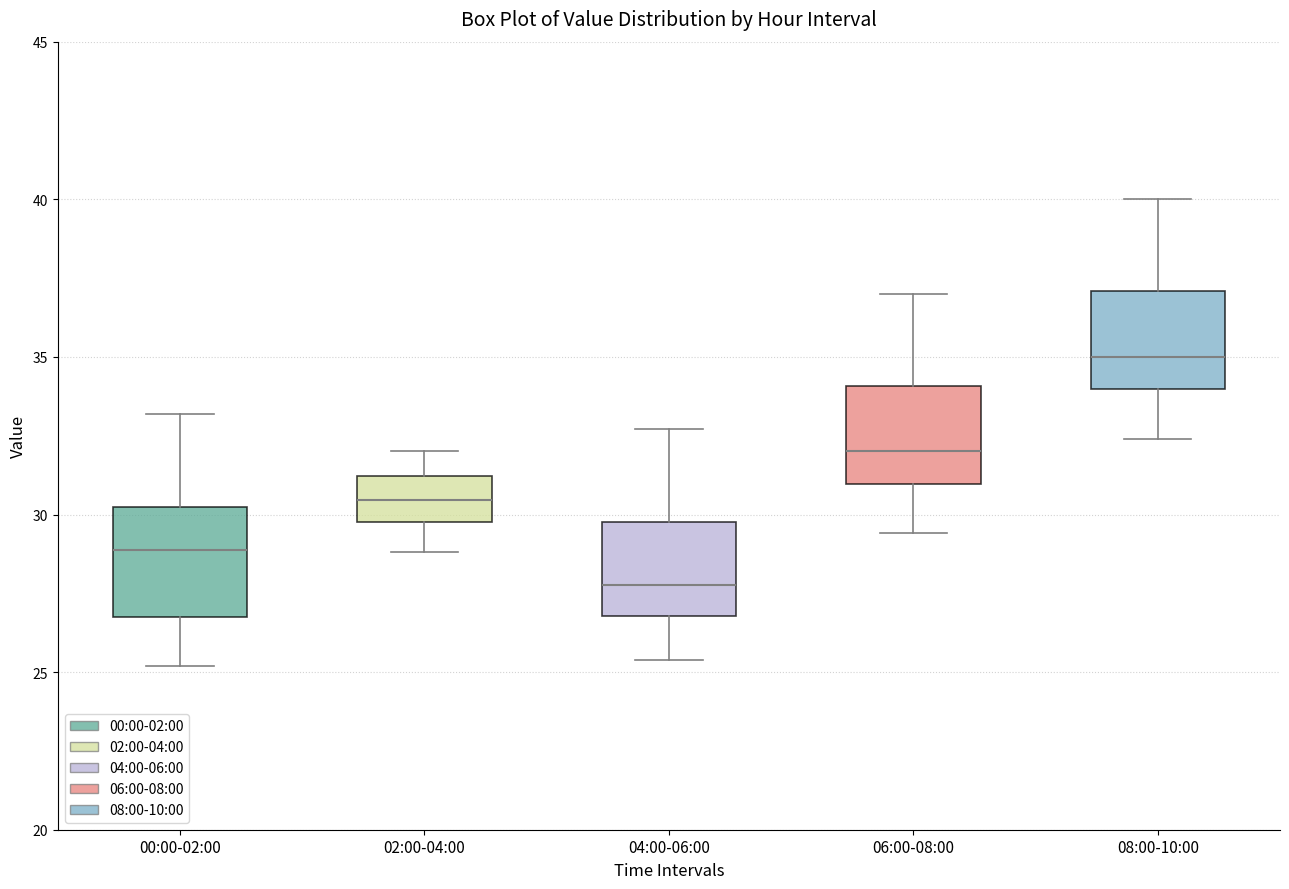

Reading left to right, transcribe this box plot: for each box, give where its median line is, the range the box spans, and where its two whiskers end, as read against the y-axis. The values are not printed on the chart, so give them approximately, as read against the axis.

00:00-02:00: median 29.0, box 27.0 to 30.0, whiskers 25.0 to 33.0
02:00-04:00: median 30.5, box 30.0 to 31.0, whiskers 29.0 to 32.0
04:00-06:00: median 28.0, box 27.0 to 30.0, whiskers 25.5 to 32.5
06:00-08:00: median 32.0, box 31.0 to 34.0, whiskers 29.5 to 37.0
08:00-10:00: median 35.0, box 34.0 to 37.0, whiskers 32.5 to 40.0